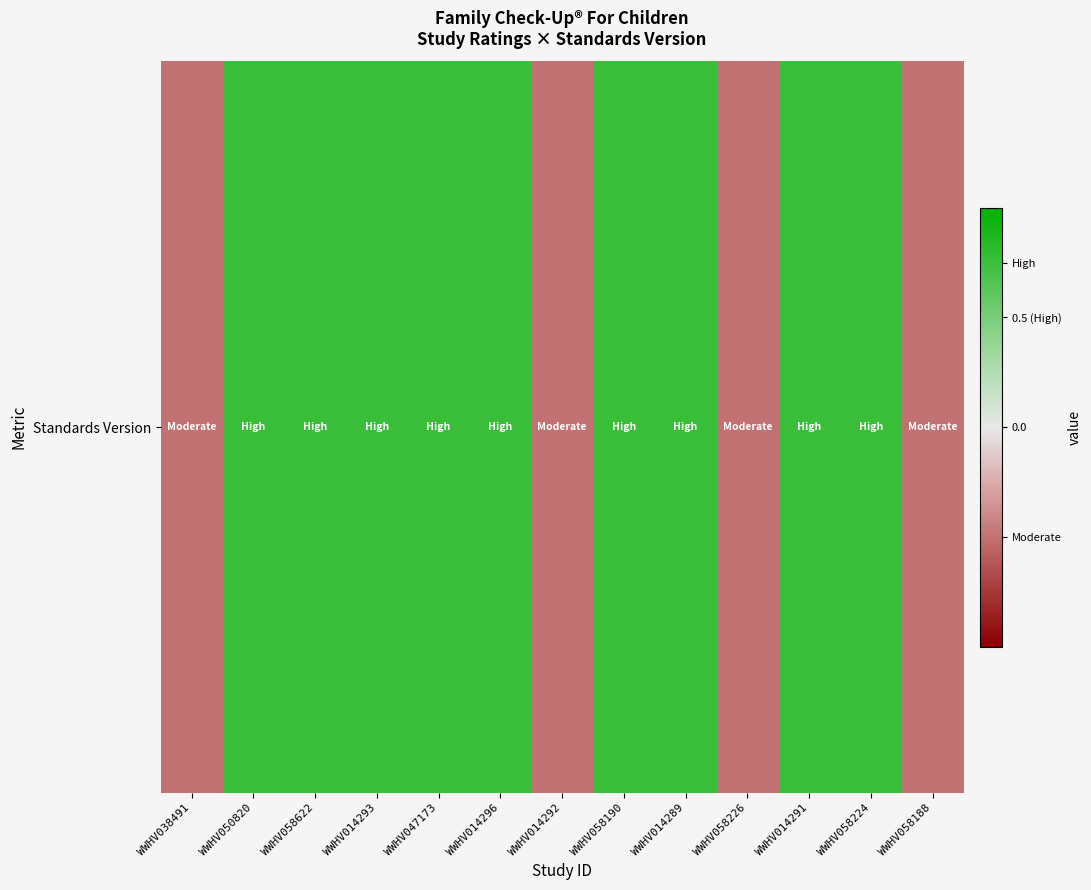

Reading left to right, transcribe all the data shown in this chart.

WWHV038491=-0.5	WWHV050820=0.8	WWHV058622=0.8	WWHV014293=0.8	WWHV047173=0.8	WWHV014296=0.8	WWHV014292=-0.5	WWHV058190=0.8	WWHV014289=0.8	WWHV058226=-0.5	WWHV014291=0.8	WWHV058224=0.8	WWHV058188=-0.5